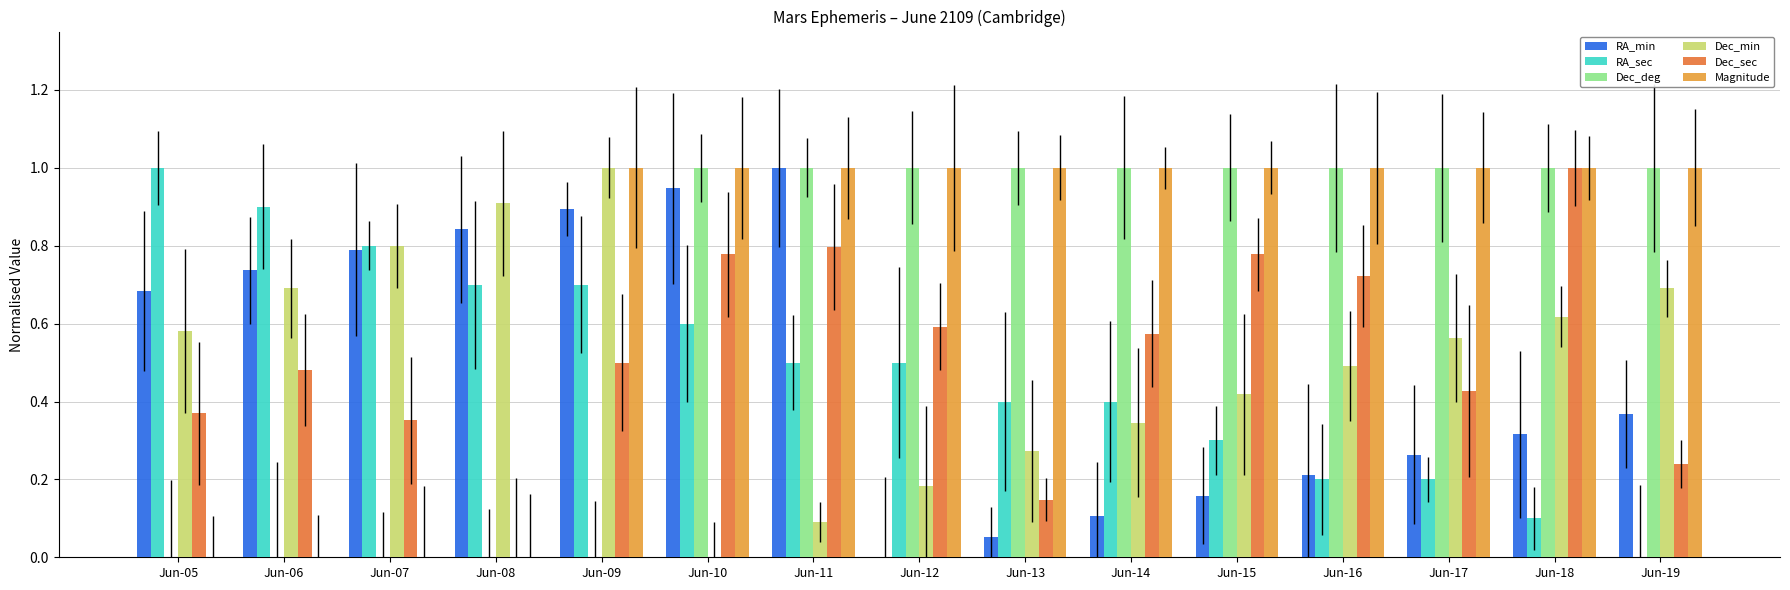

The Magnitude series shows 0.0 at Jun-05. True or false?

True